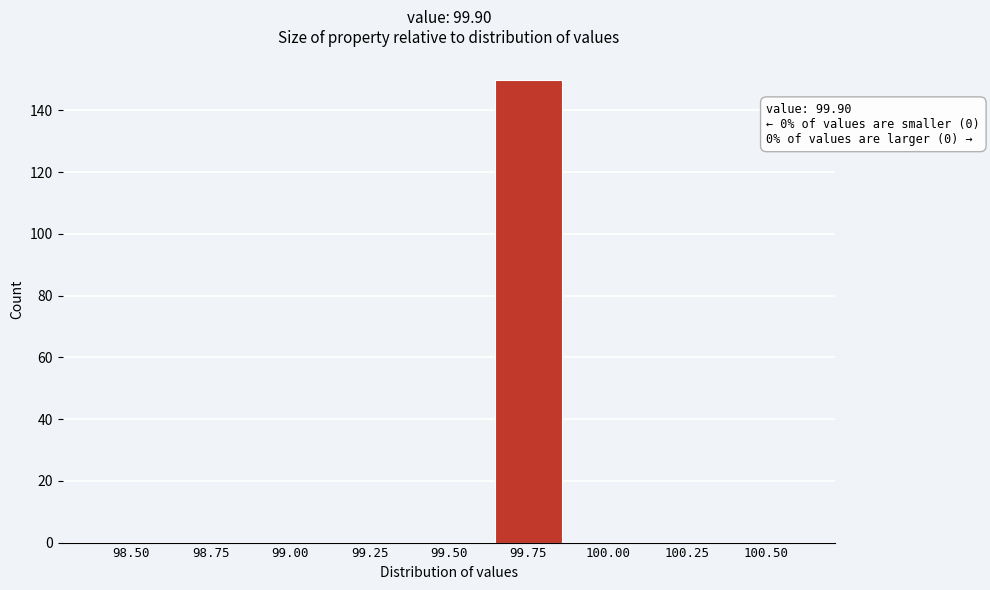

Reading right to left, transcribe all the data shown in this chart.

100.50=0	100.25=0	100.00=0	99.75=150	99.50=0	99.25=0	99.00=0	98.75=0	98.50=0